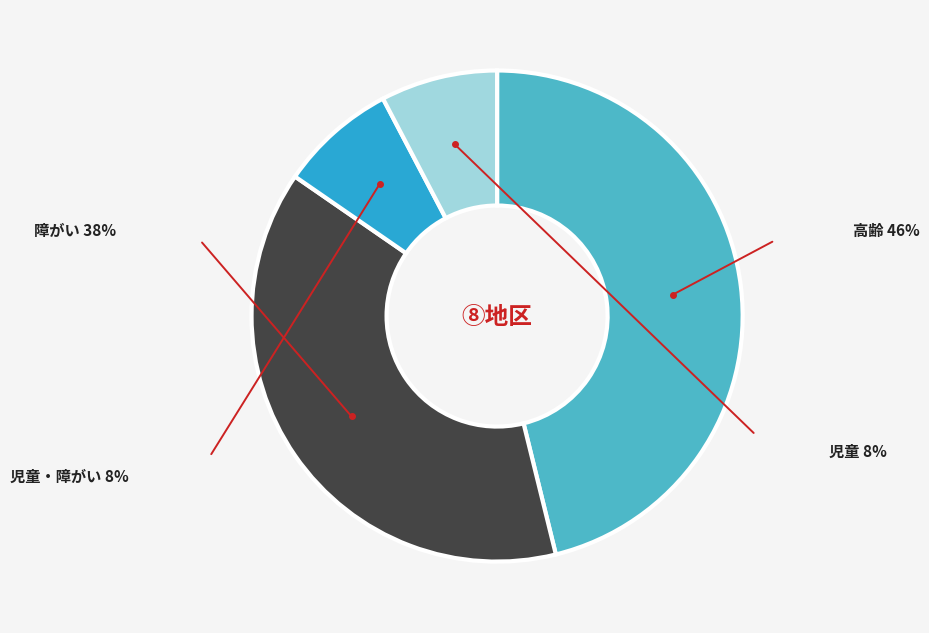

Which has a higher value, 障がい or 児童・障がい?

障がい